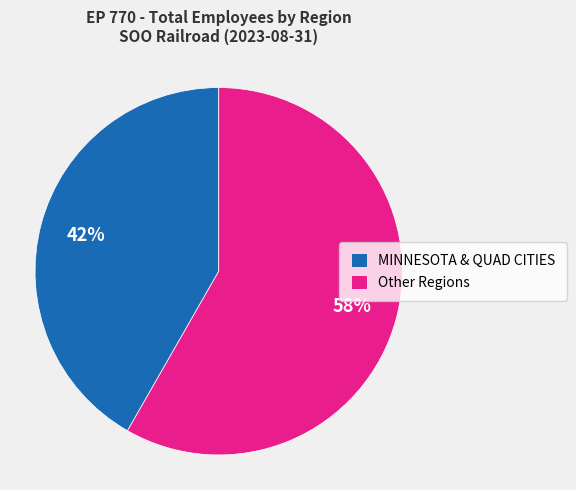

What is the smallest slice in the pie chart?

MINNESOTA & QUAD CITIES